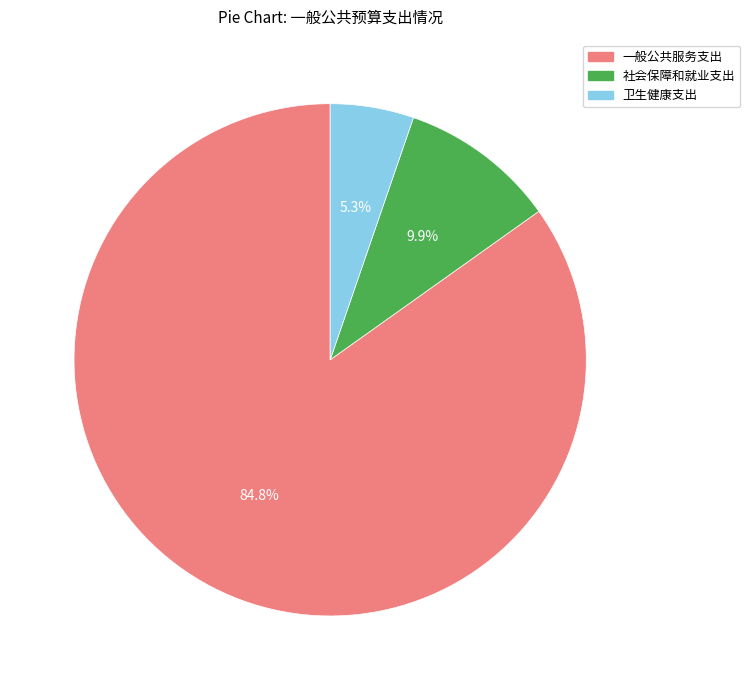

Rank the categories by value from highest to lowest.

一般公共服务支出, 社会保障和就业支出, 卫生健康支出